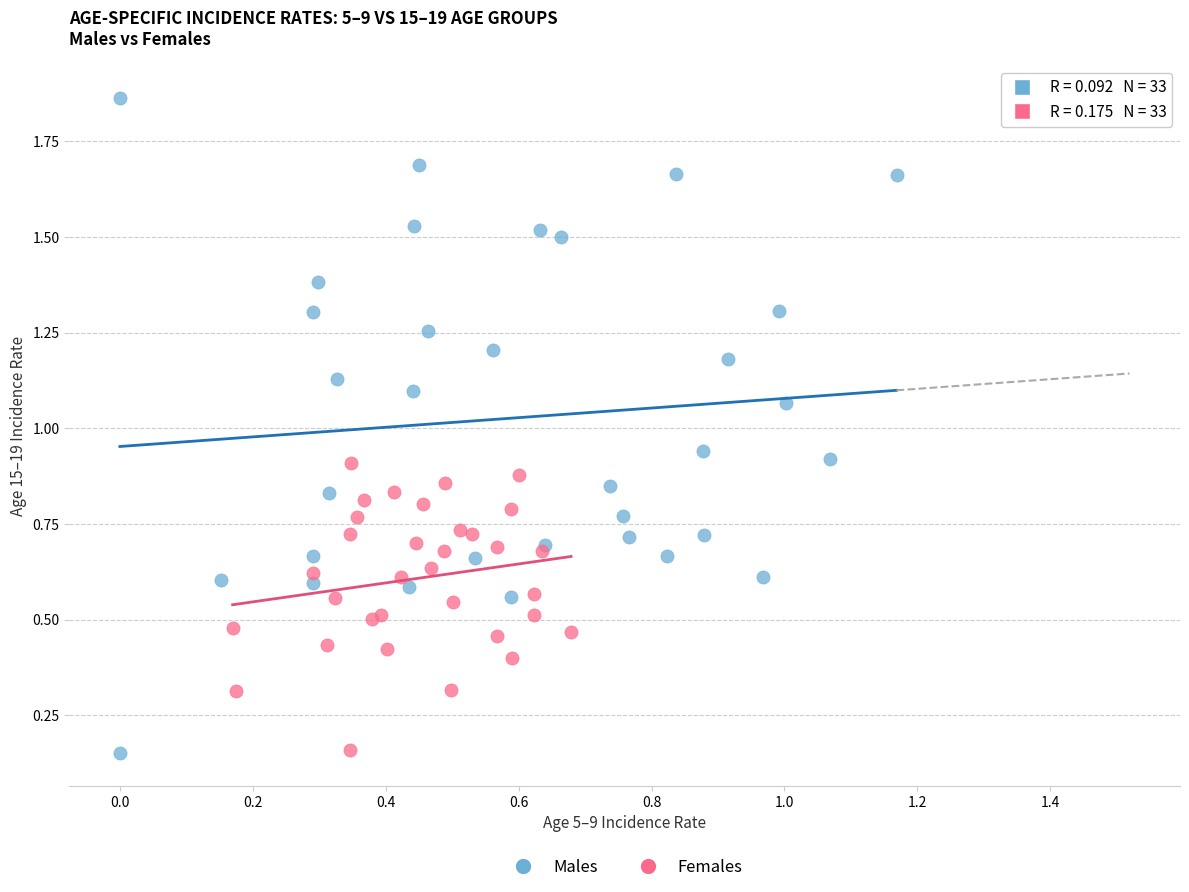

Which series has the widest spread of Y values?

Males